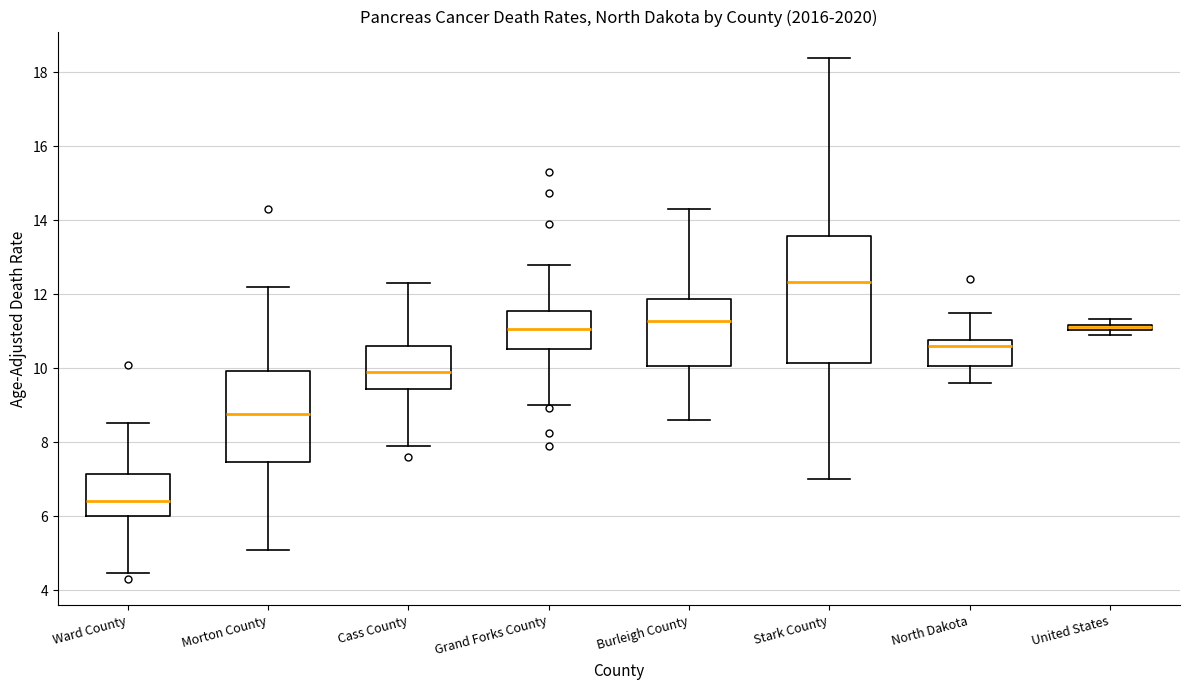

Which box's median line is the highest?

Stark County